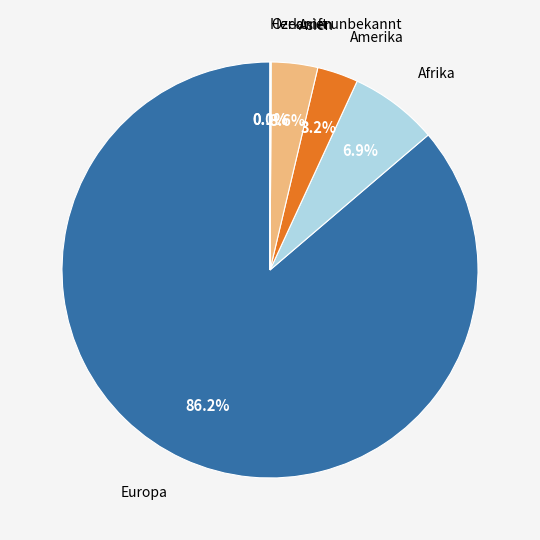

Is there any slice that represents more than half of the pie?

Yes